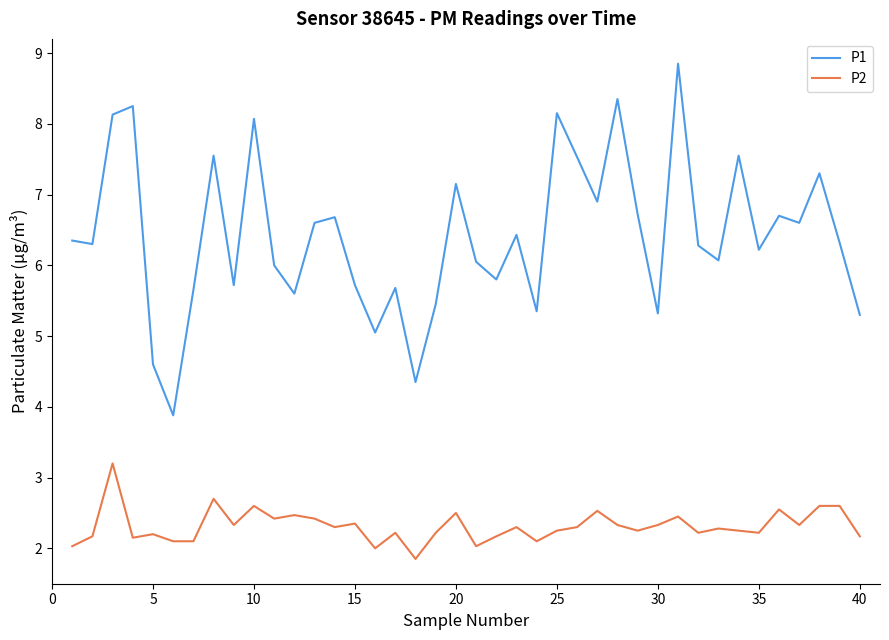

Which series has the largest range (max minus min)?

P1